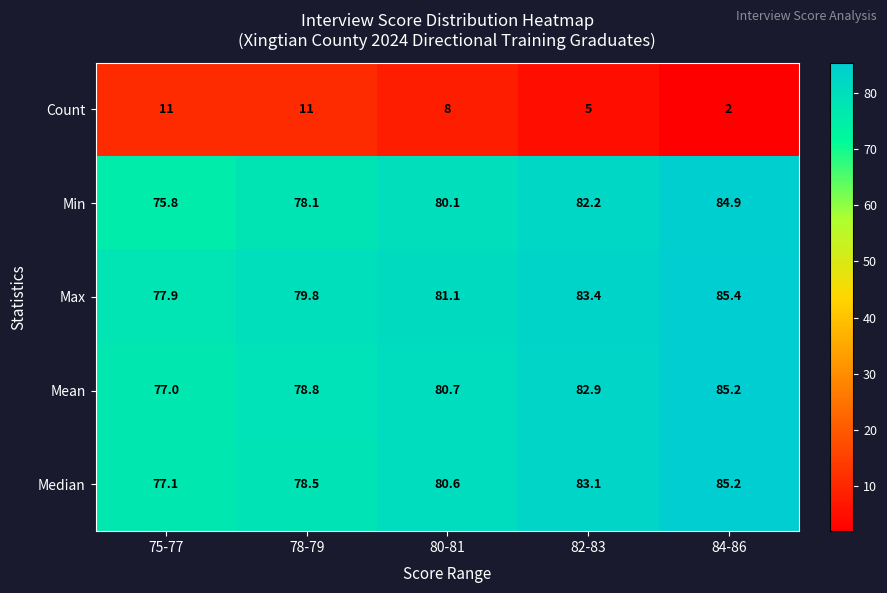

Rank the series at 80-81 from lowest to highest value.

Count, Min, Median, Mean, Max